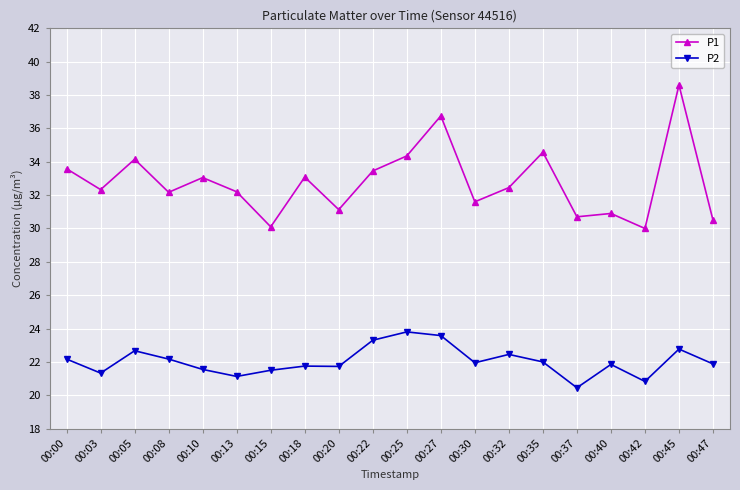

Does the chart display data point markers on the line(s)?

Yes